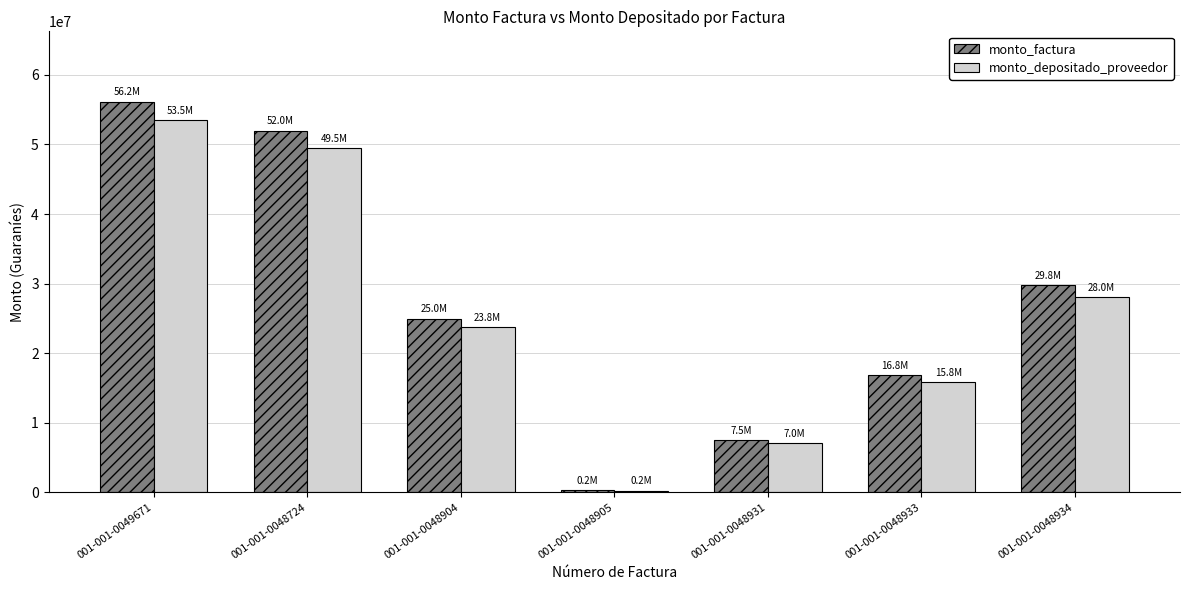

What is the total value across all series at 001-001-0048904?

48735995